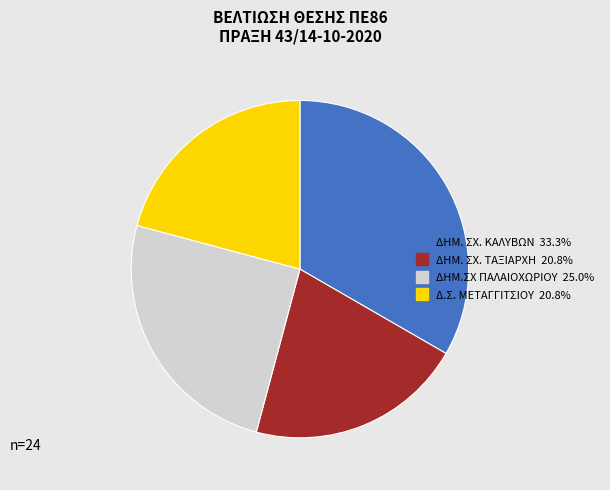

Does ΔΗΜ. ΣΧ. ΤΑΞΙΑΡΧΗ account for over 50% of the chart?

No